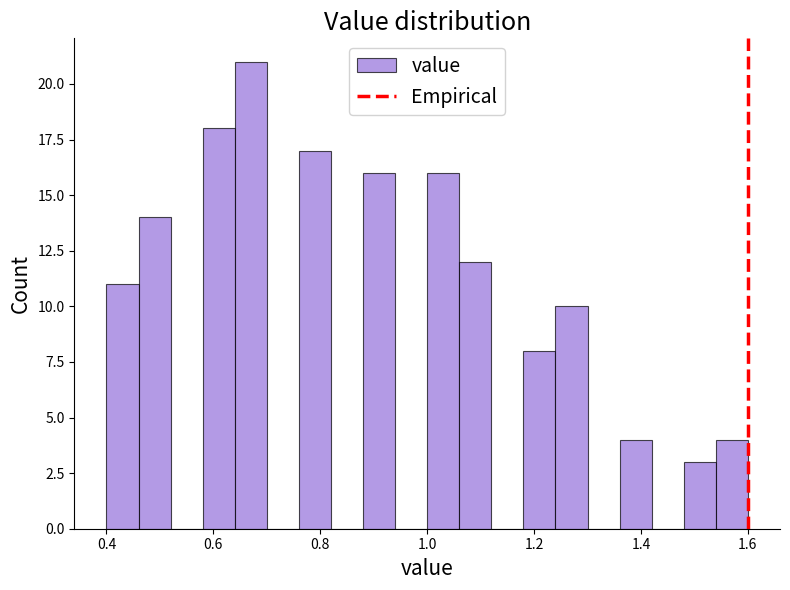

Around what value on the x-axis is the tallest bar? Give the approximate position of its centre, as read against the axis.

0.68